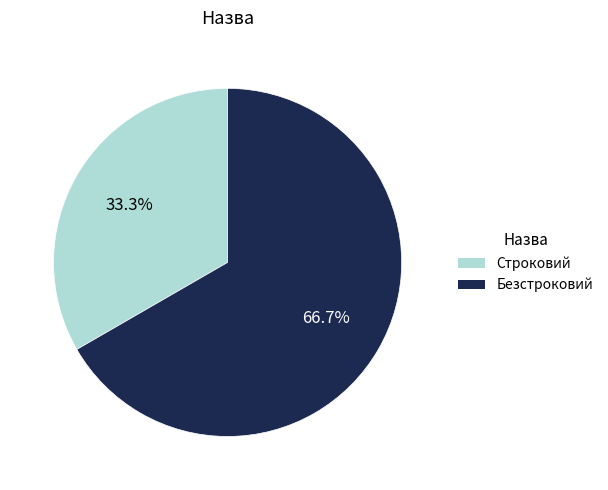

Does any single category account for the majority?

Yes